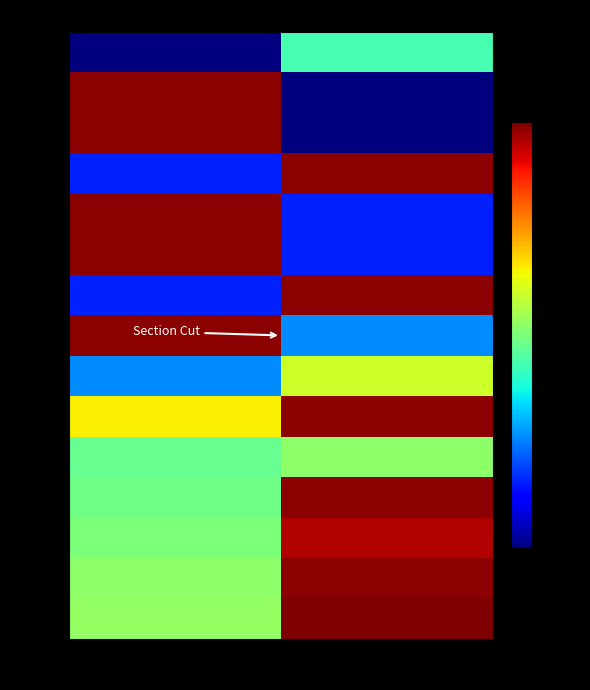

How many values in 00459 are above zero?

1